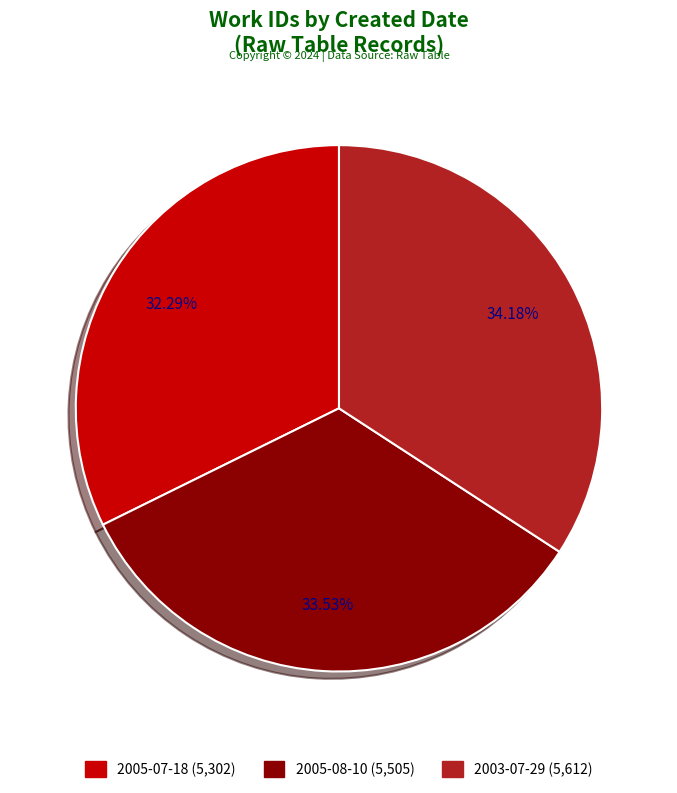

To the nearest percent, what portion does 2005-08-10 represent?

34%